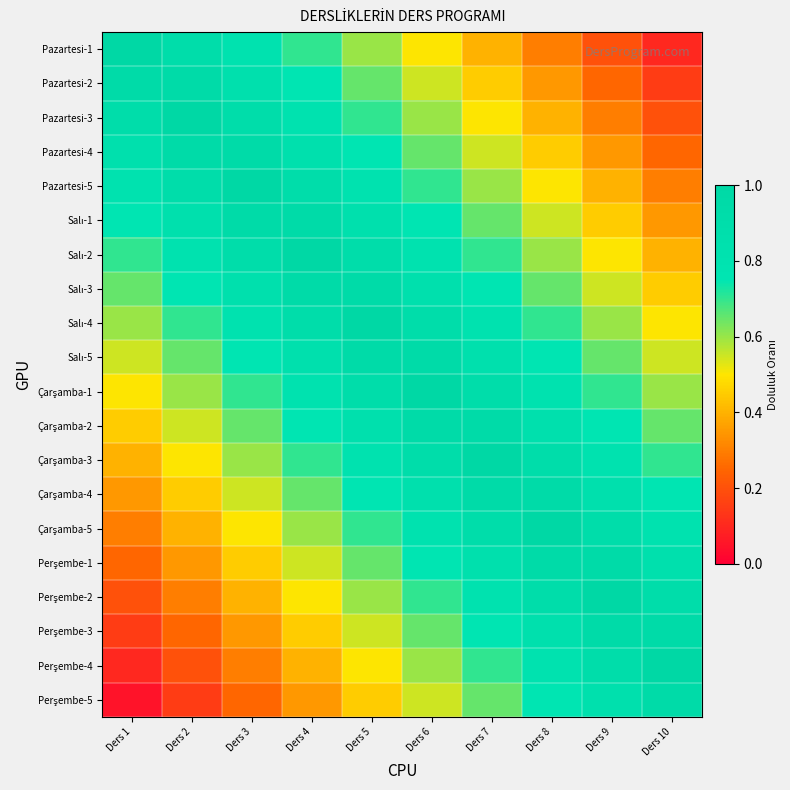

Rank the series at Ders 5 from highest to lowest value.

Salı-4, Salı-3, Salı-5, Çarşamba-1, Salı-2, Salı-1, Çarşamba-2, Pazartesi-5, Çarşamba-3, Pazartesi-4, Çarşamba-4, Çarşamba-5, Pazartesi-3, Perşembe-1, Pazartesi-2, Pazartesi-1, Perşembe-2, Perşembe-3, Perşembe-4, Perşembe-5